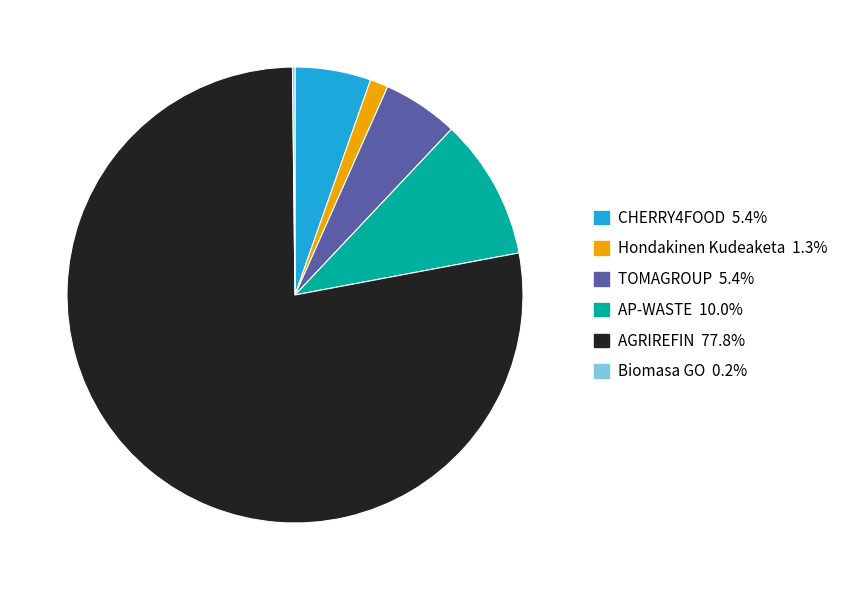

Which slice is the largest?

AGRIREFIN